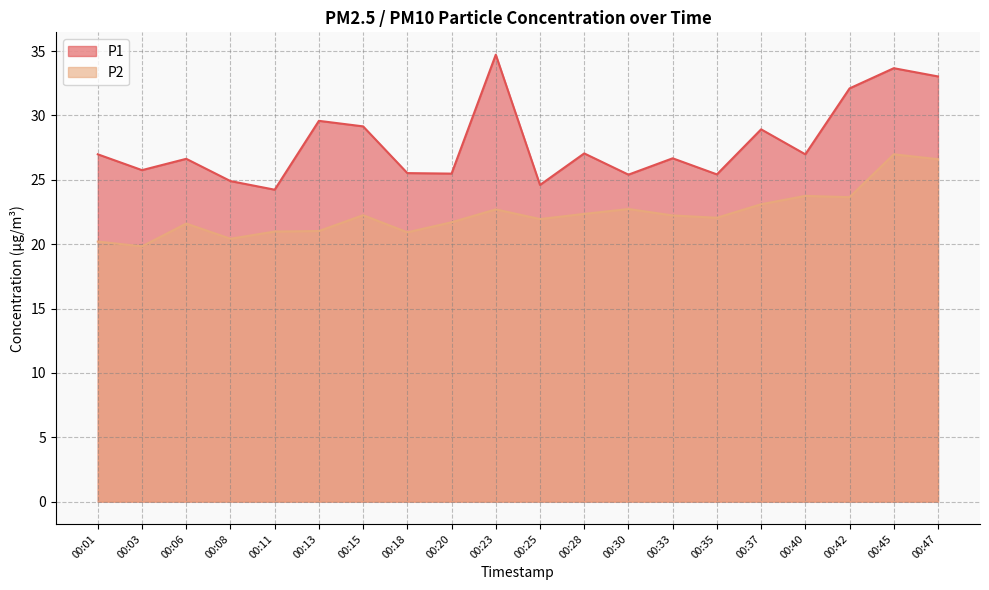

Between 00:33 and 00:45, which series saw the biggest shift?

P1